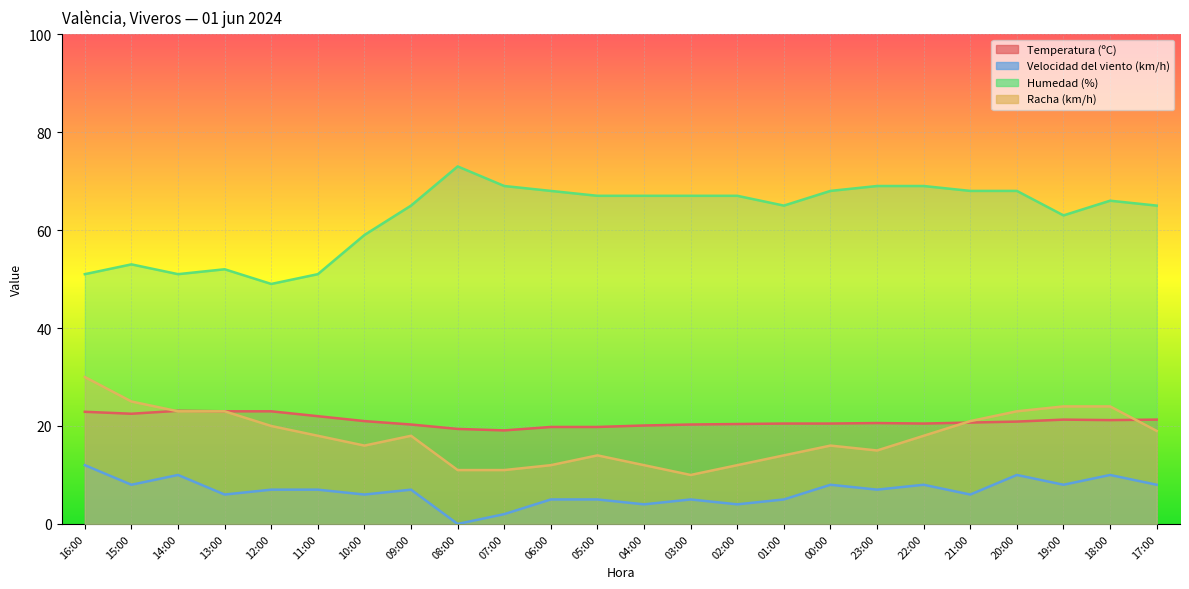

Is it true that Velocidad del viento (km/h) equals 7.0 at 09:00?

True